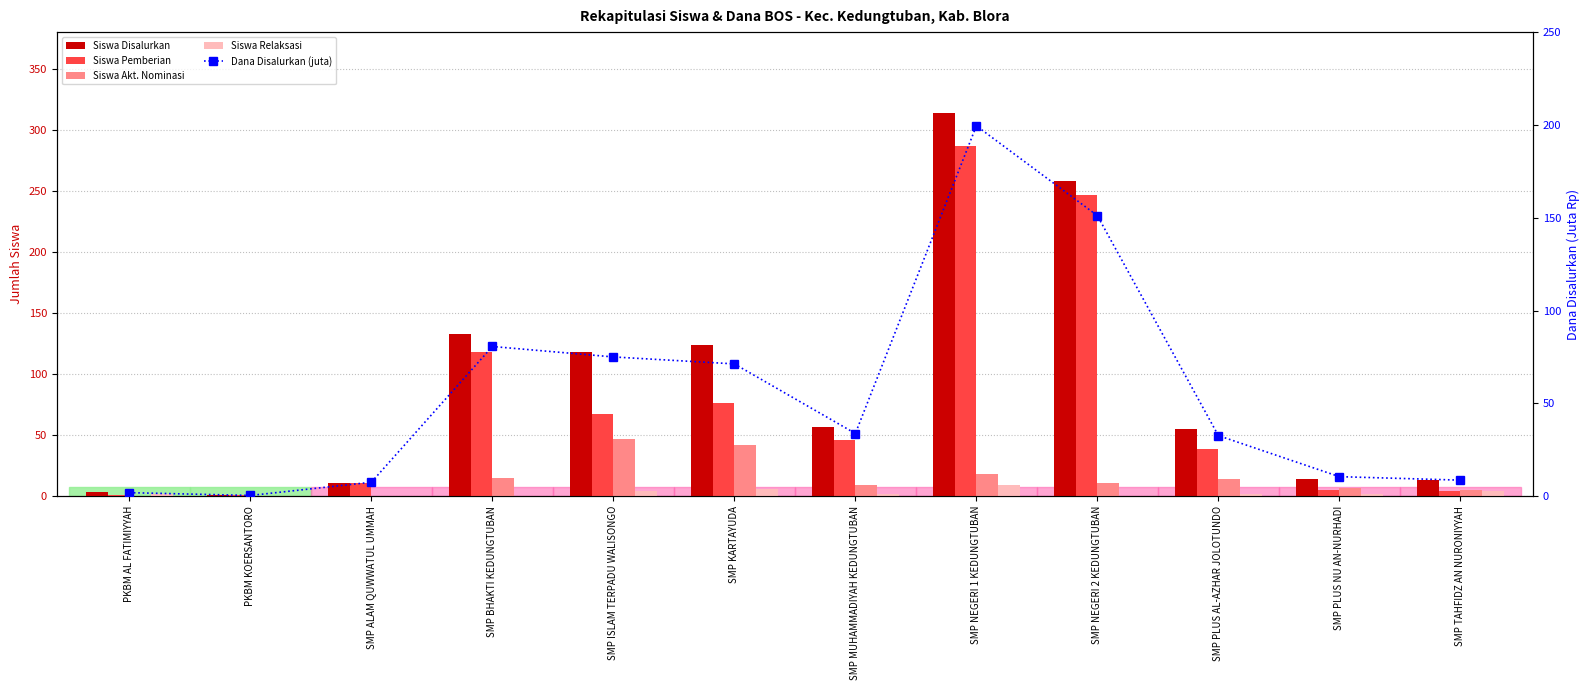

True or false: Siswa Akt. Nominasi has a value of -21.2 at SMP ALAM QUWWATUL UMMAH.

False